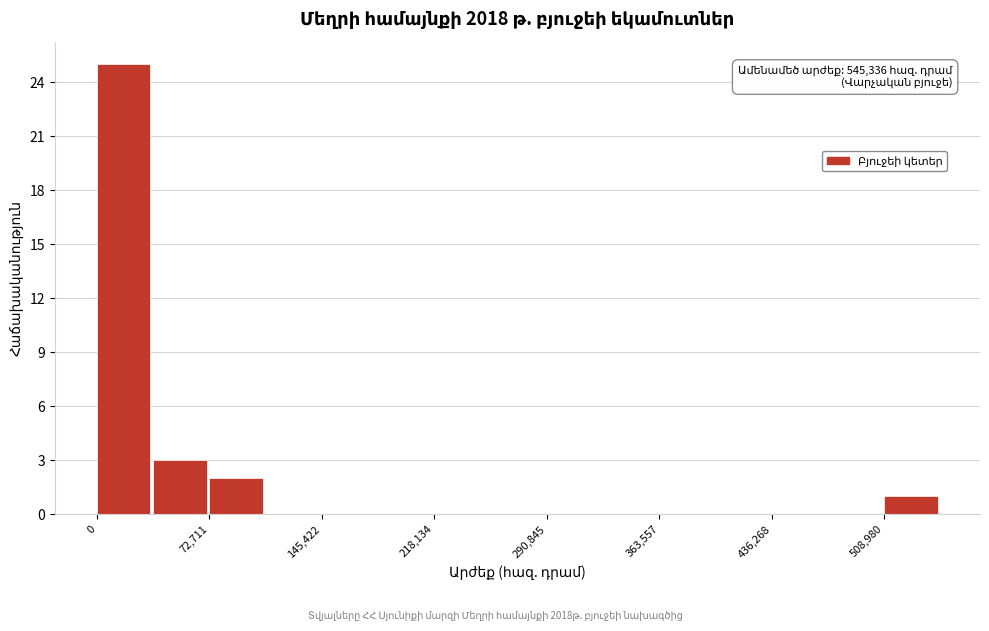

Read against the x-axis, roughly where is the centre of the tallest bar?

20000